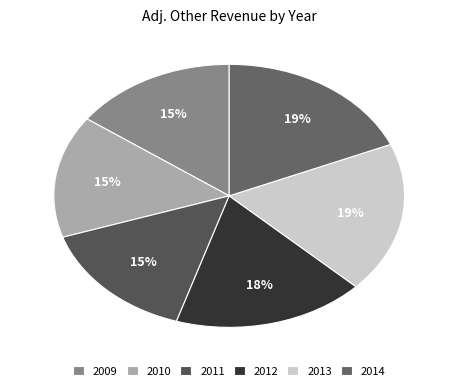

Between 2014 and 2009, which is larger?

2014